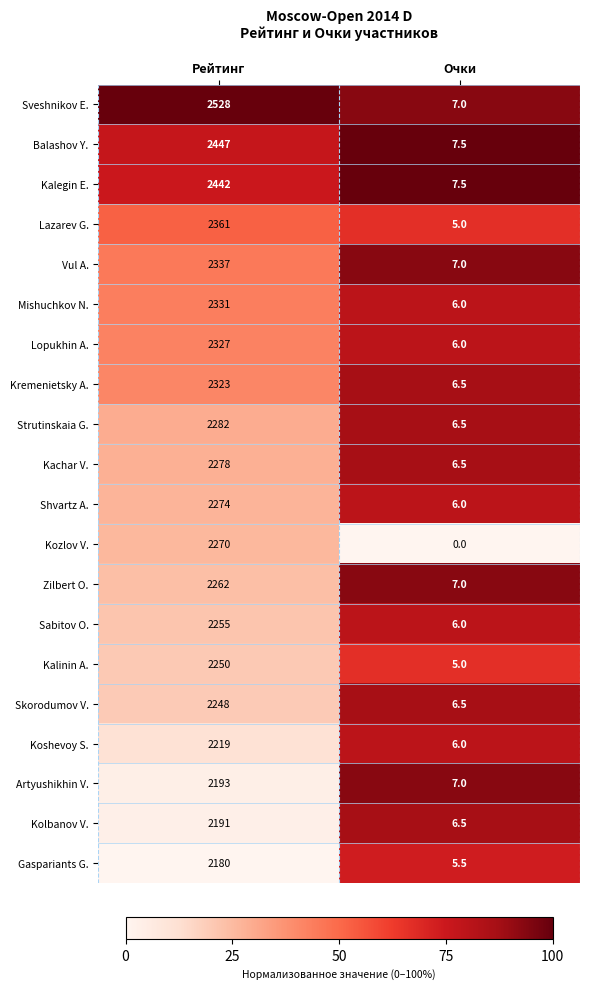

True or false: Vul A. has a value of 7.0 at Очки.

True